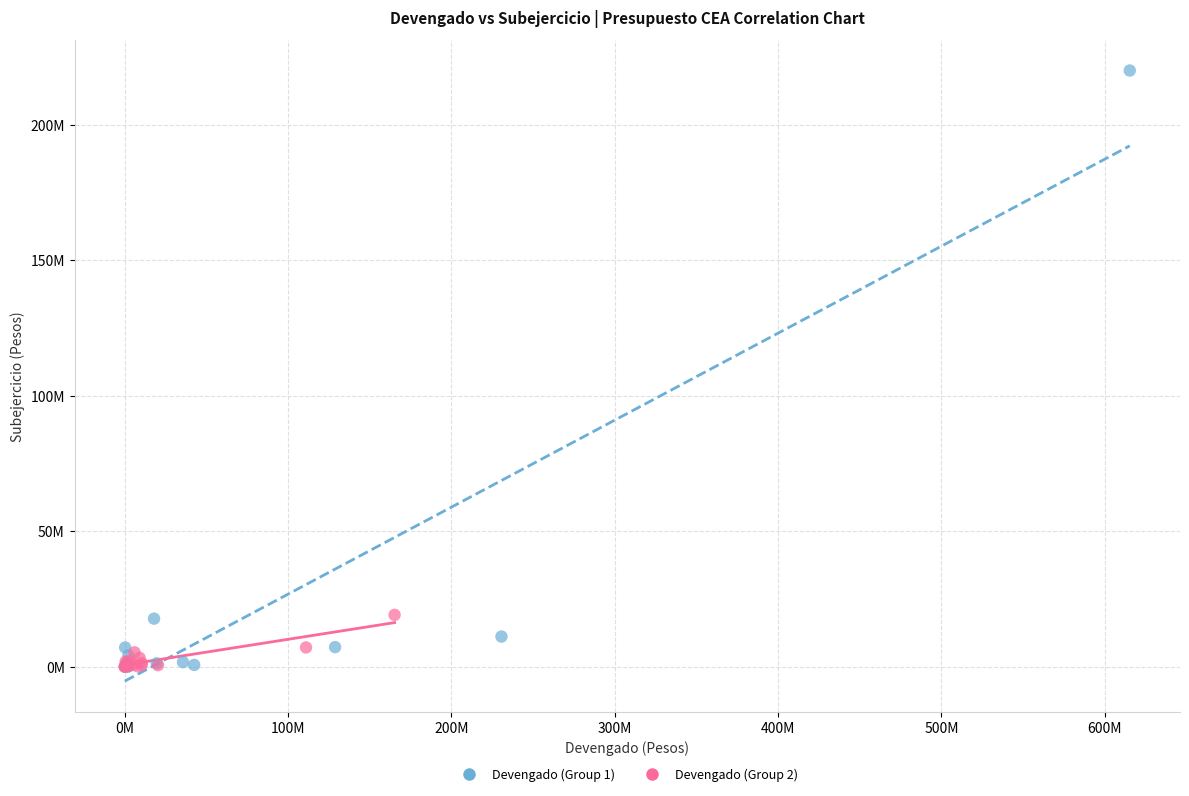

What are all the series names shown in the legend?

Devengado (Group 1), Devengado (Group 2)